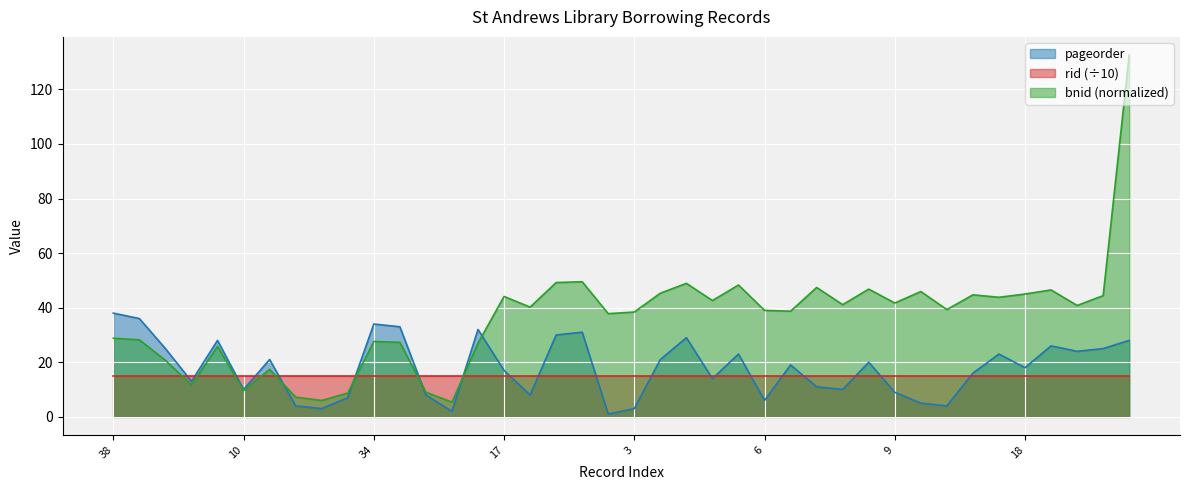

What is the sum of all pageorder values?

715.0